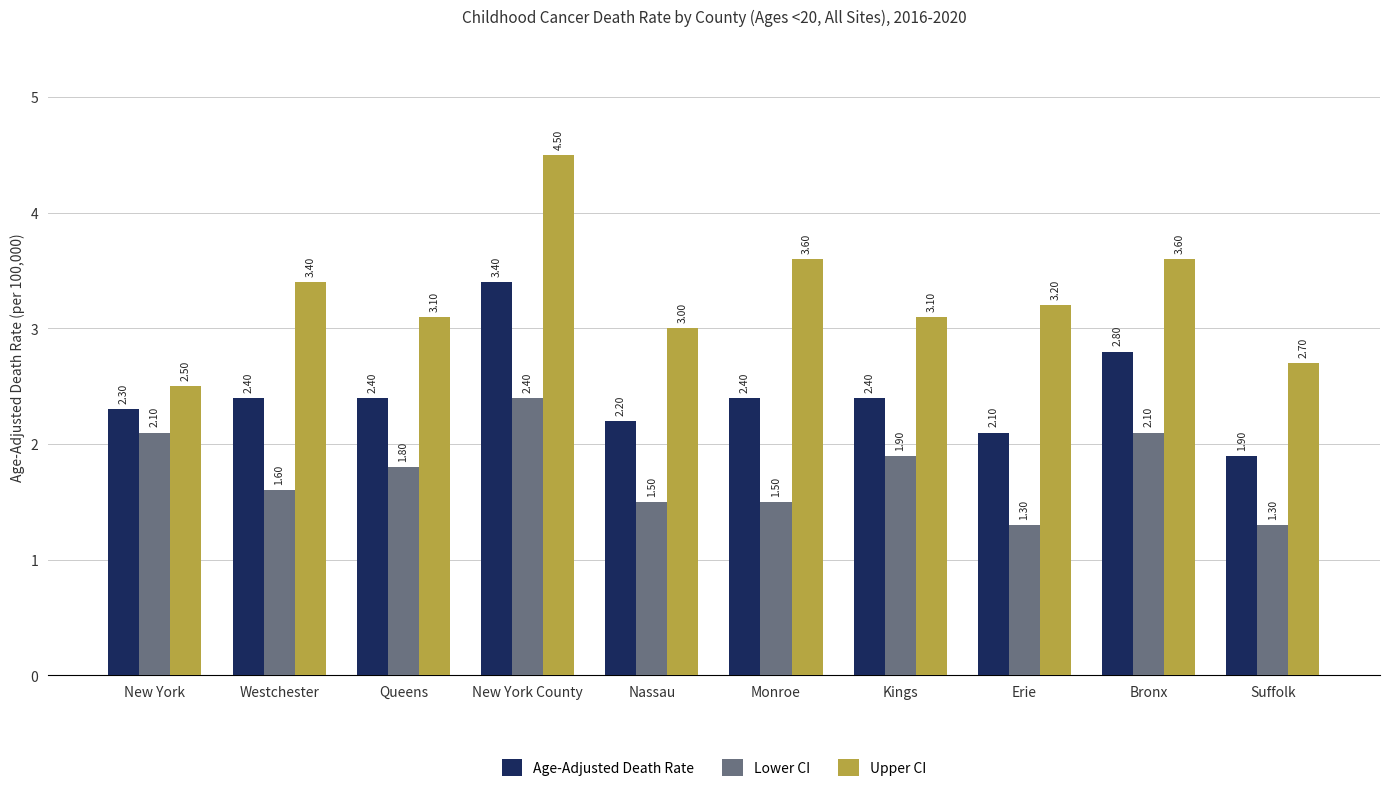

At which label does Age-Adjusted Death Rate first exceed 2?

New York